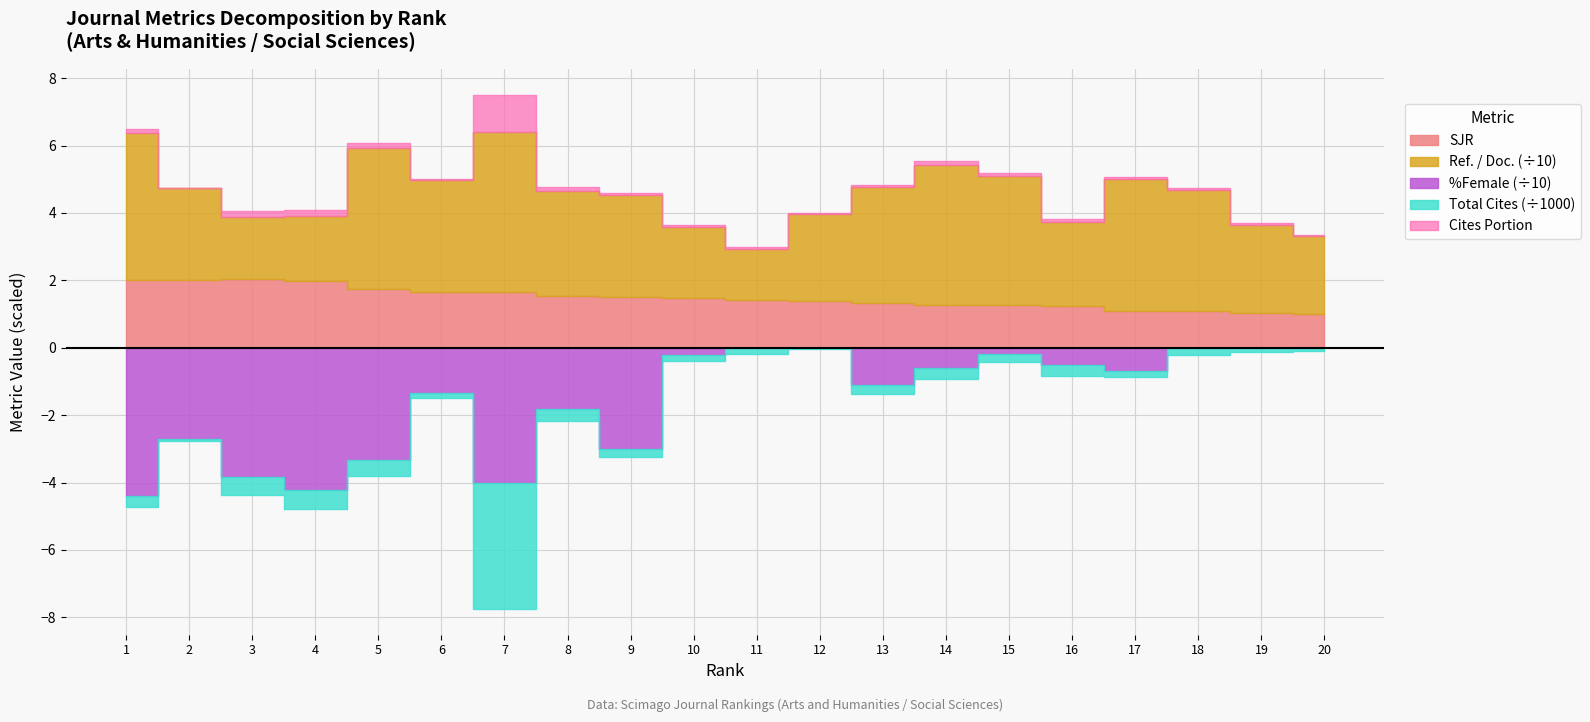

Where is Ref. / Doc. nearest to the value 31?

8